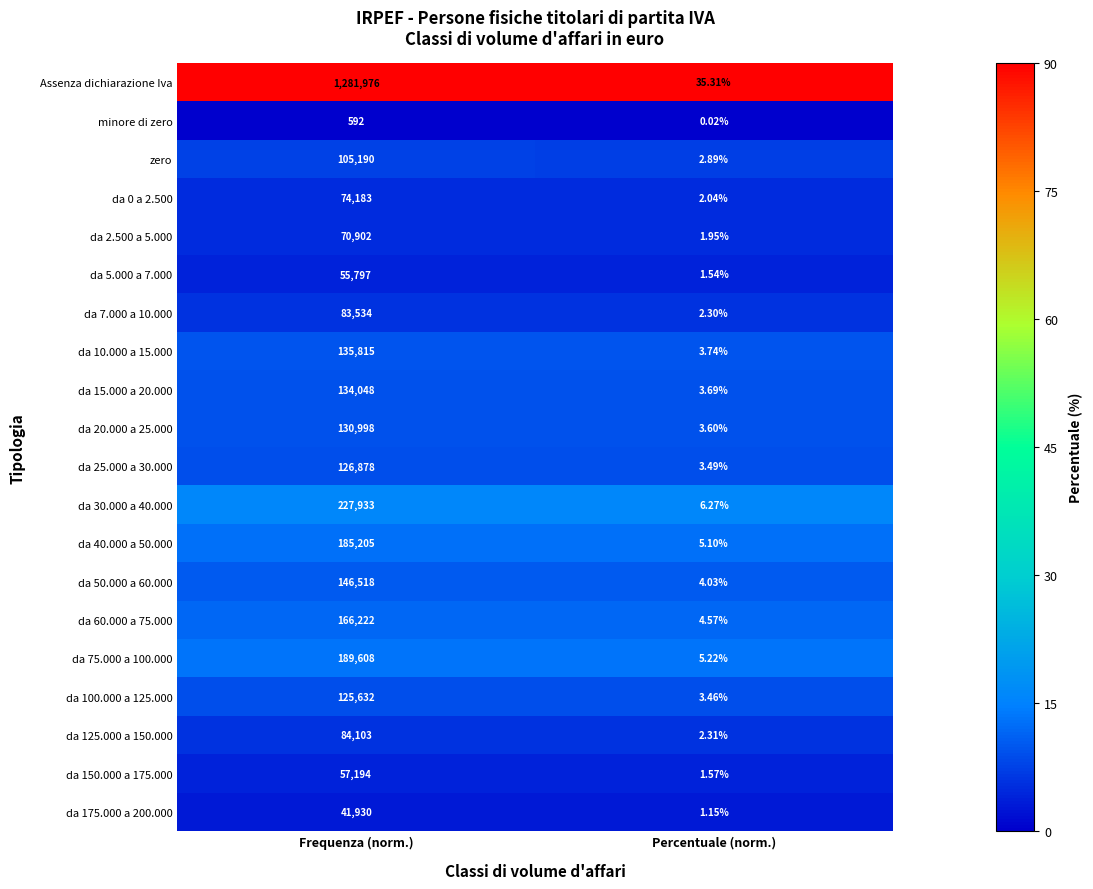

Which series has the largest range (max minus min)?

Assenza dichiarazione Iva